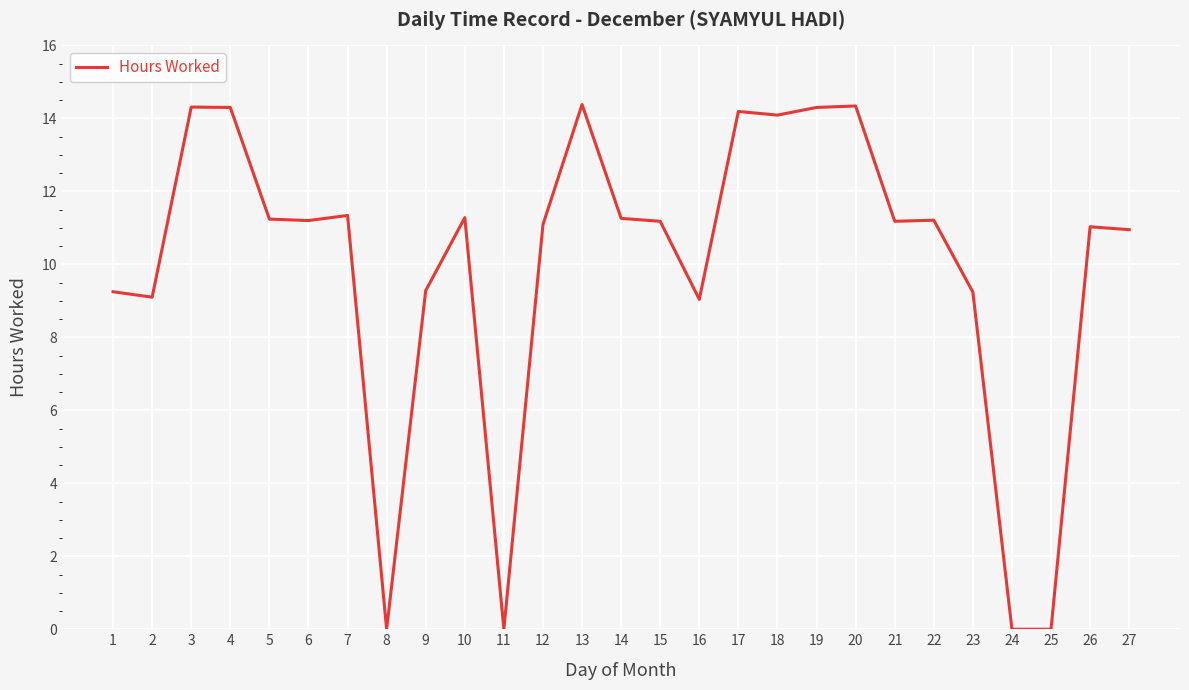

Count the number of data series in this chart.

1